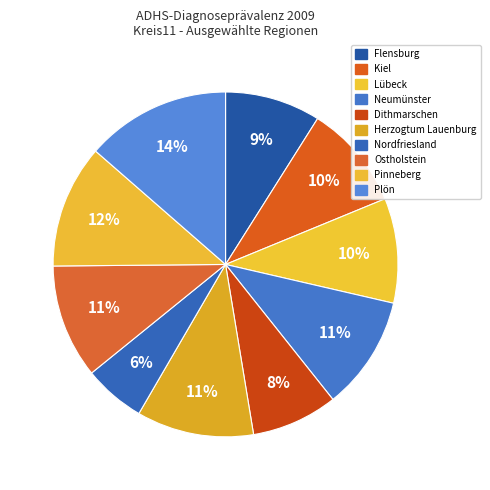

How many slices are in this pie chart?

10